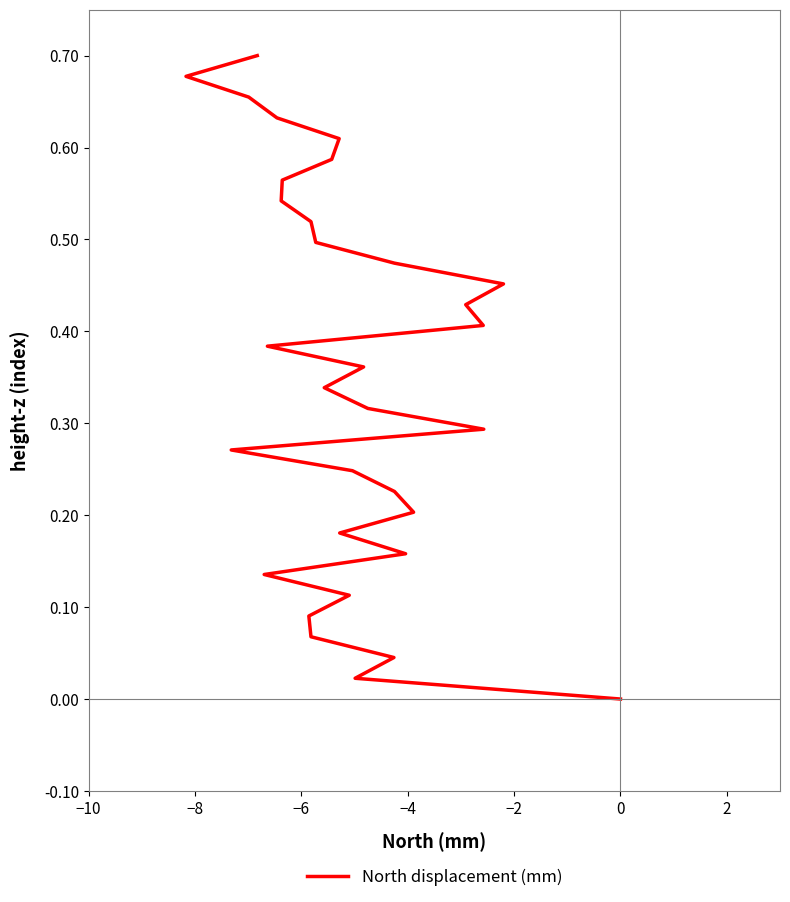

How many distinct data groups are displayed?

1